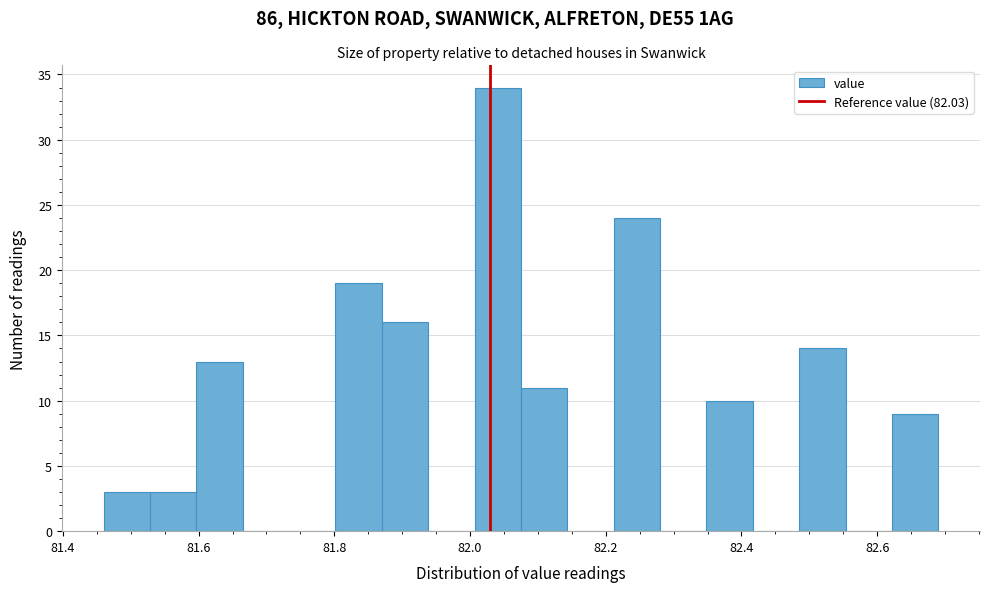

Around what value on the x-axis is the tallest bar? Give the approximate position of its centre, as read against the axis.

82.04